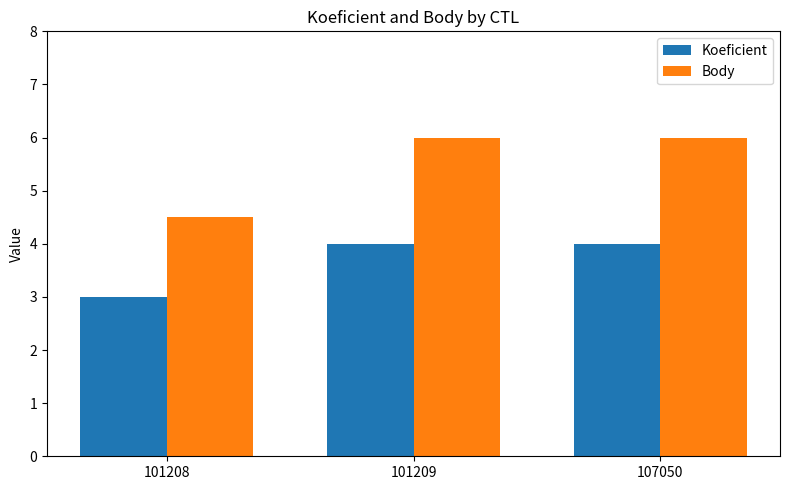

Reading left to right, what are all the values shown in this chart?

Koeficient: 3.0	4.0	4.0
Body: 4.5	6.0	6.0